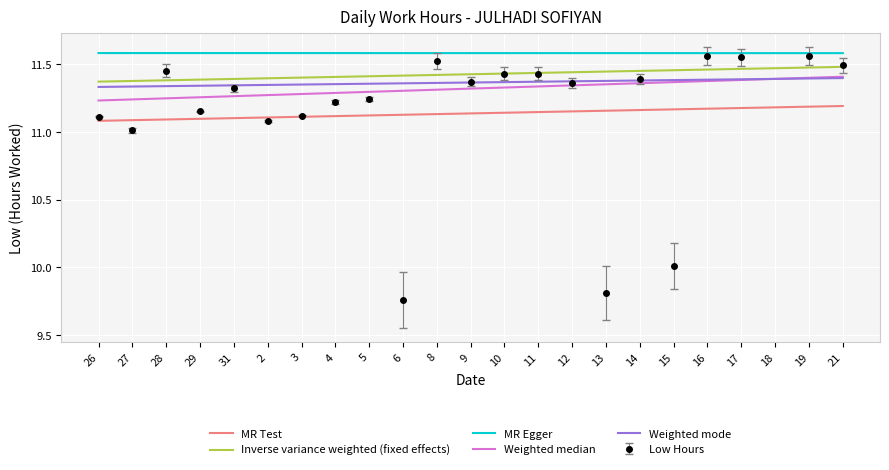

Reading left to right, extract all data points from this chart.

11.1	11.0	11.4	11.2	11.3	11.1	11.1	11.2	11.2	9.8	11.5	11.4	11.4	11.4	11.4	9.8	11.4	10.0	11.6	11.6	0.0	11.6	11.5